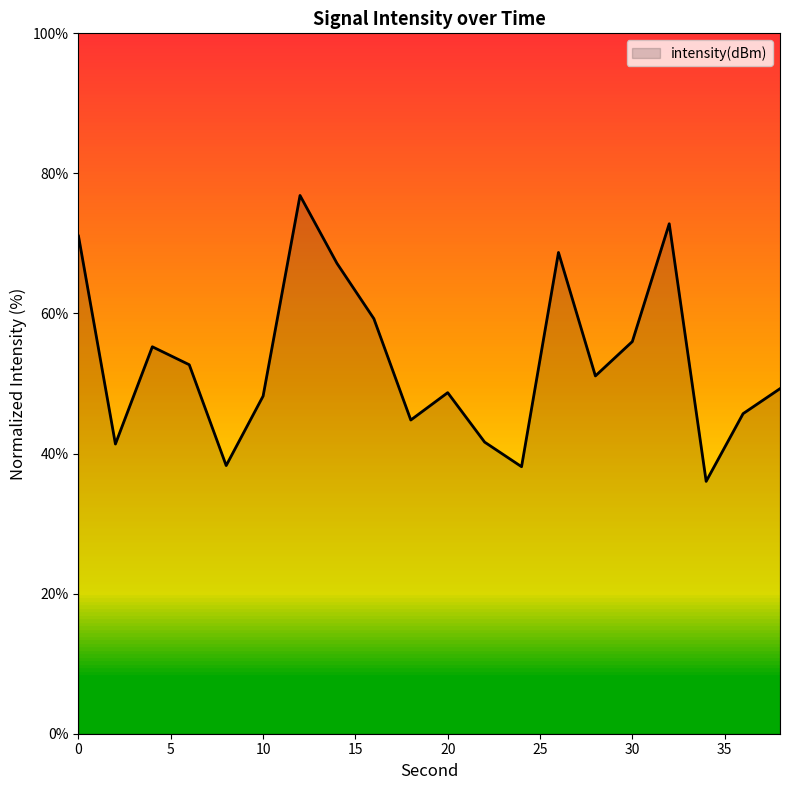

How many interior local valleys (lower than both neighbors) does the data have?

6